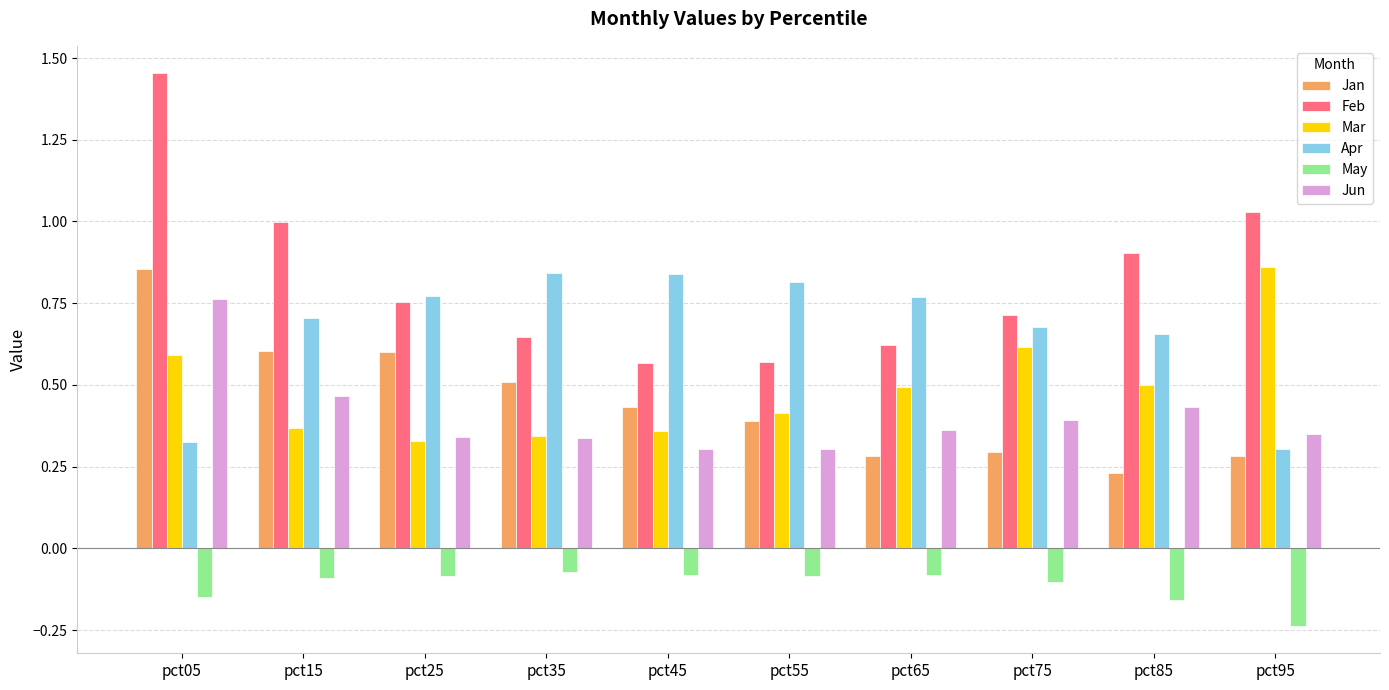

Which category has the highest value in the Jun series?

pct05